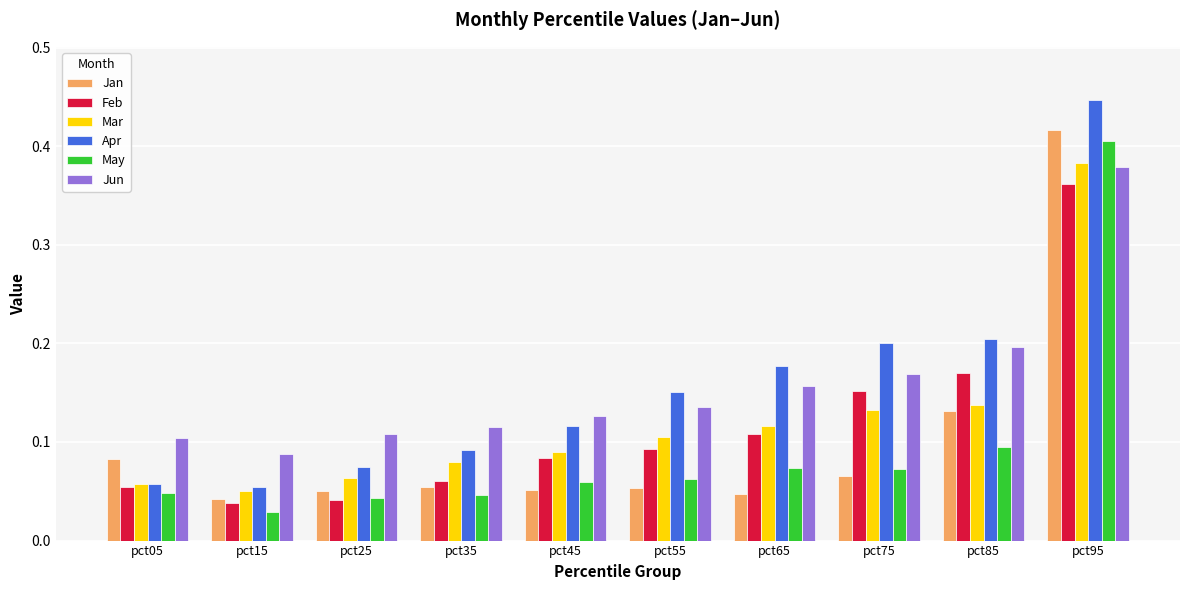

Where is Jun nearest to the value 0?

pct15